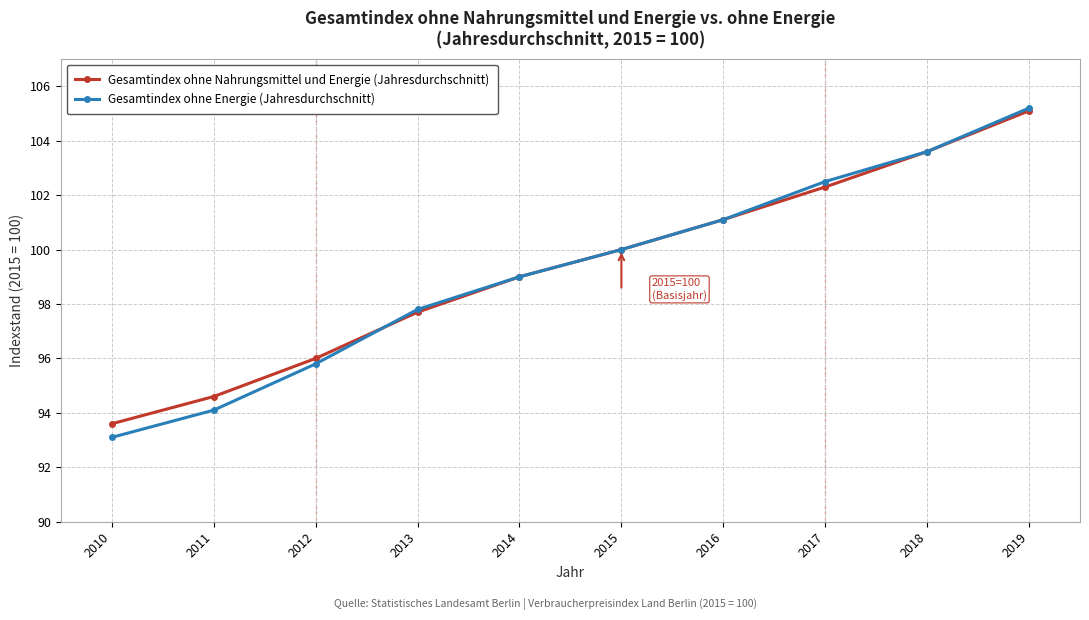

Rank the series at 2017 from lowest to highest value.

Gesamtindex ohne Nahrungsmittel und Energie (Jahresdurchschnitt), Gesamtindex ohne Energie (Jahresdurchschnitt)